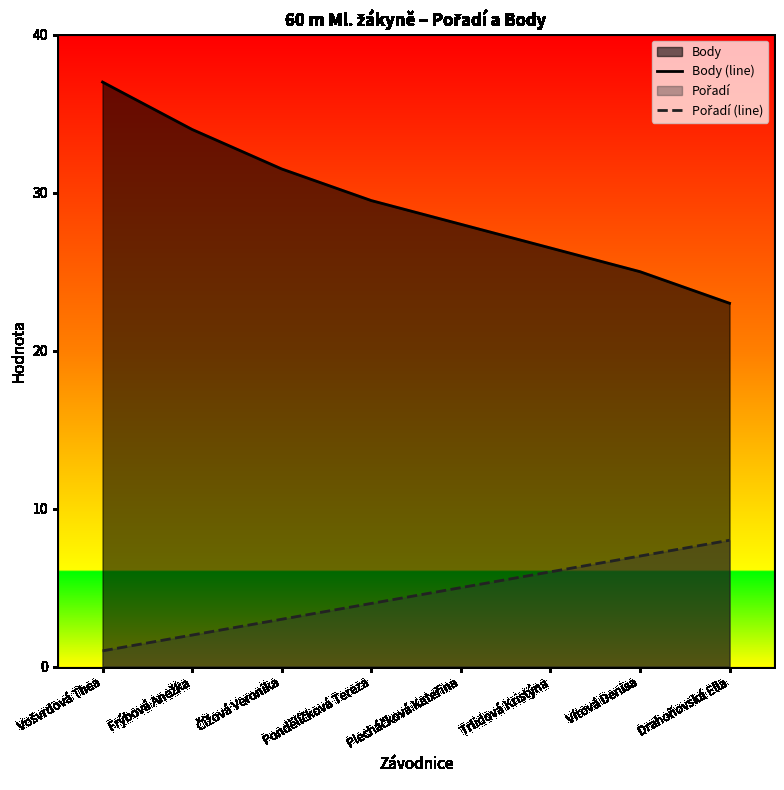

How many series are shown in this chart?

2